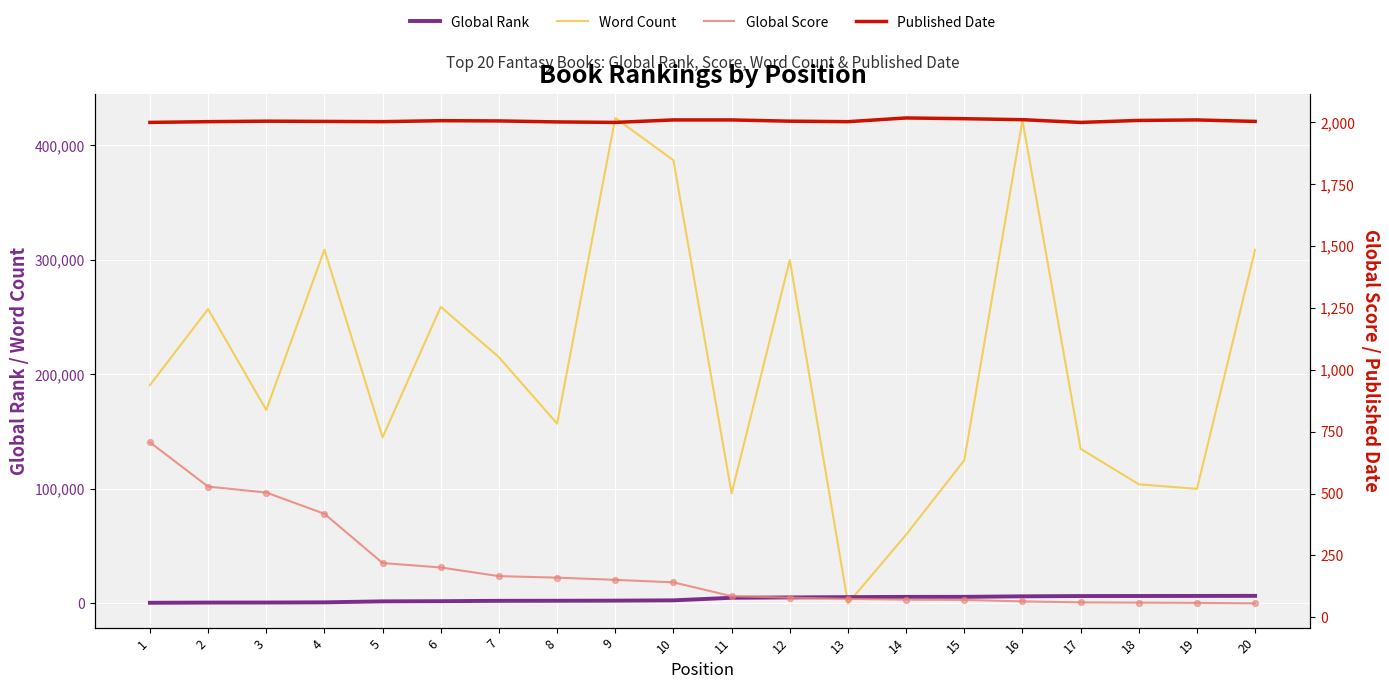

What is the total value across all series at 11?

102967